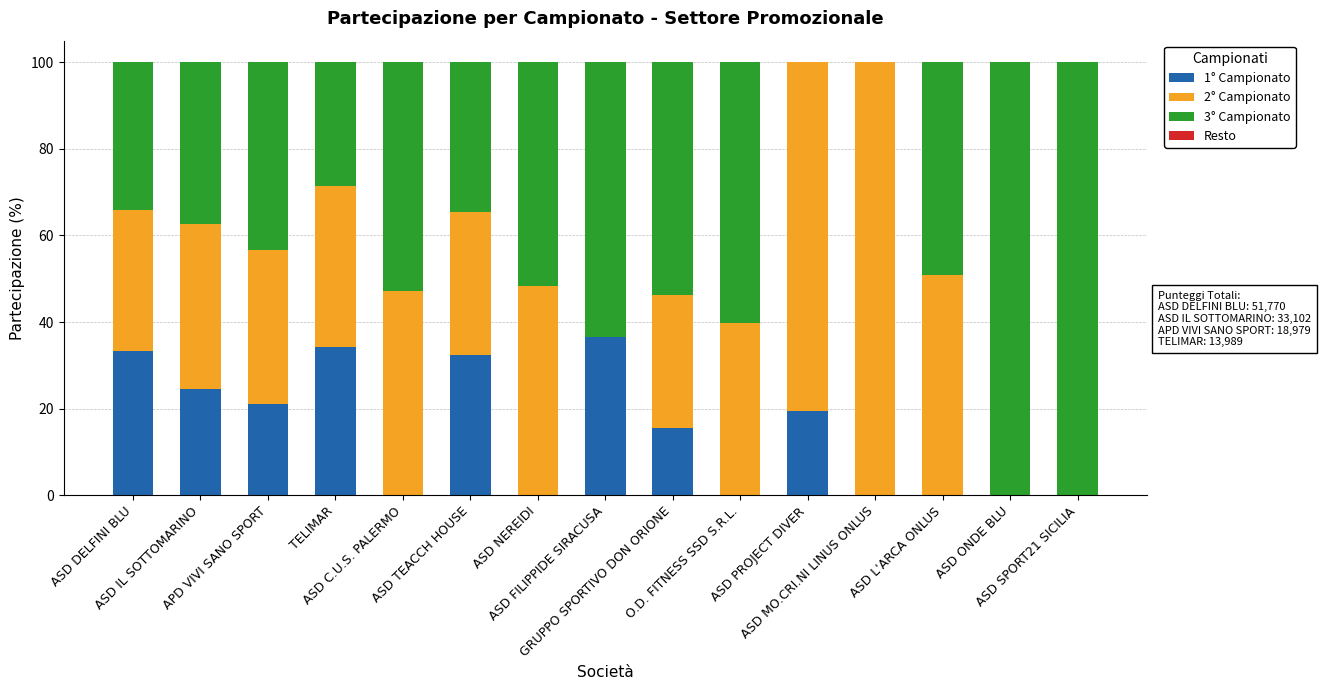

What is the maximum value for 1° Campionato?

36.5